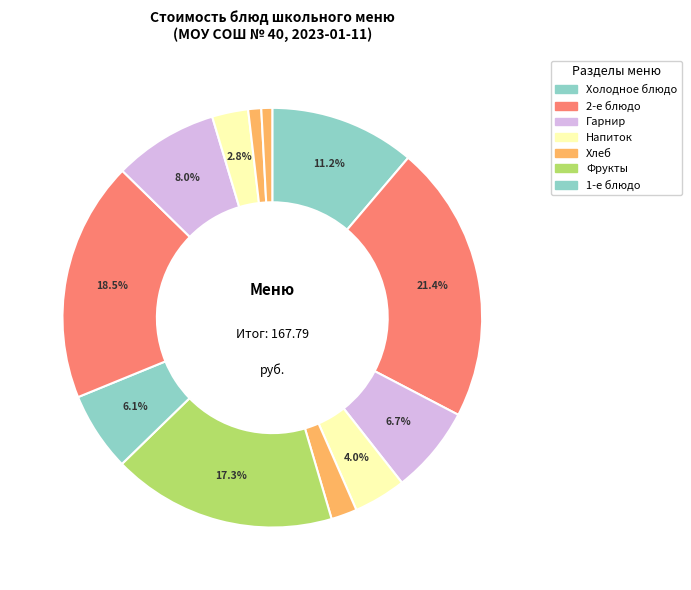

How many slices are in this pie chart?

12